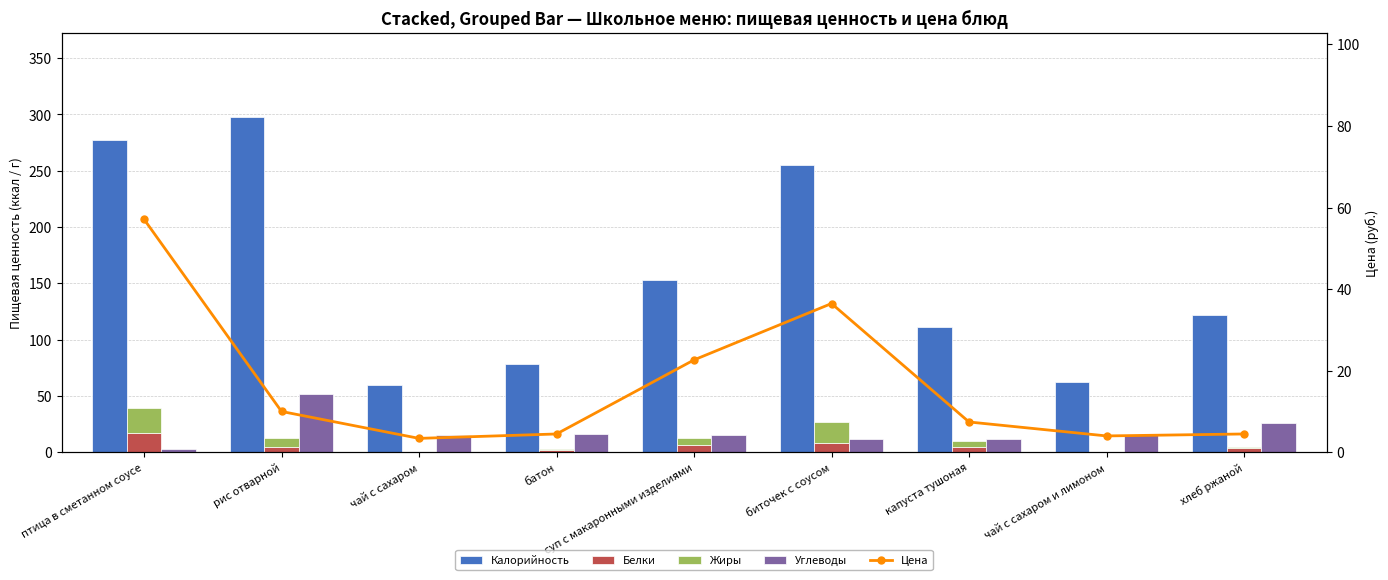

What is the sum of all Калорийность values?

1416.6